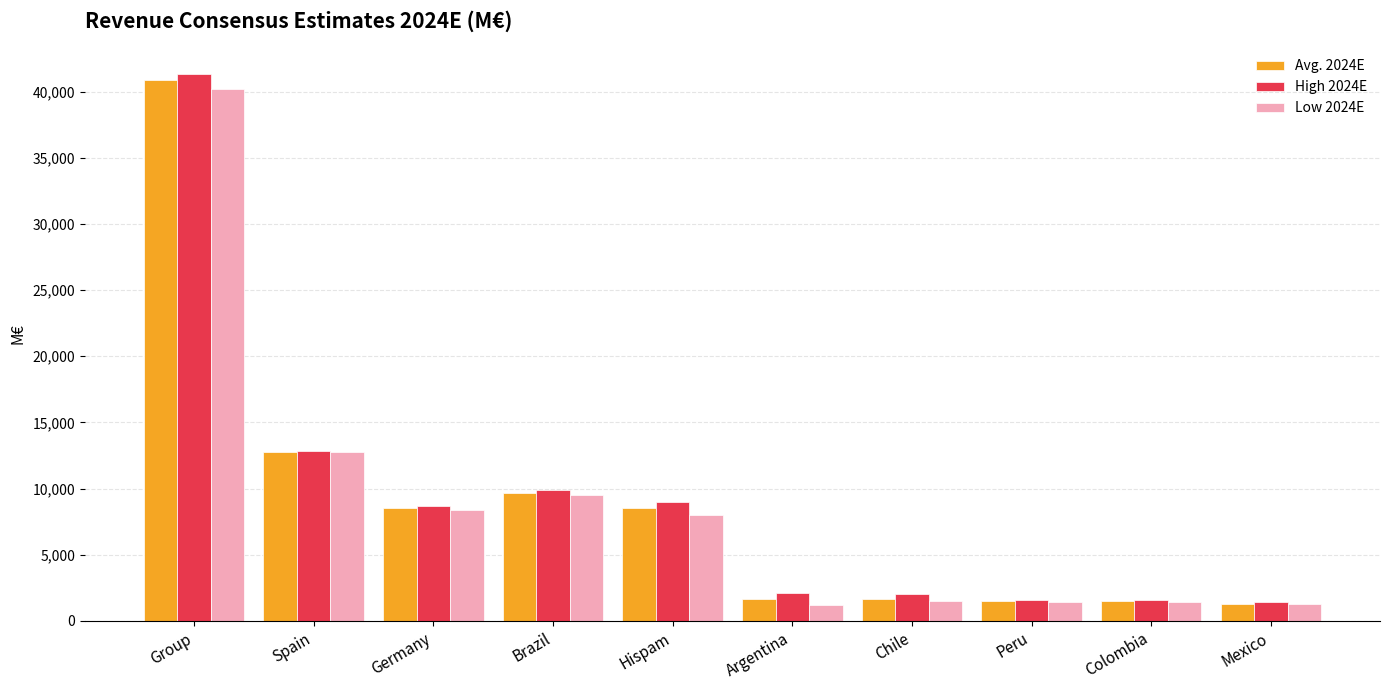

Are the bars horizontal?

No